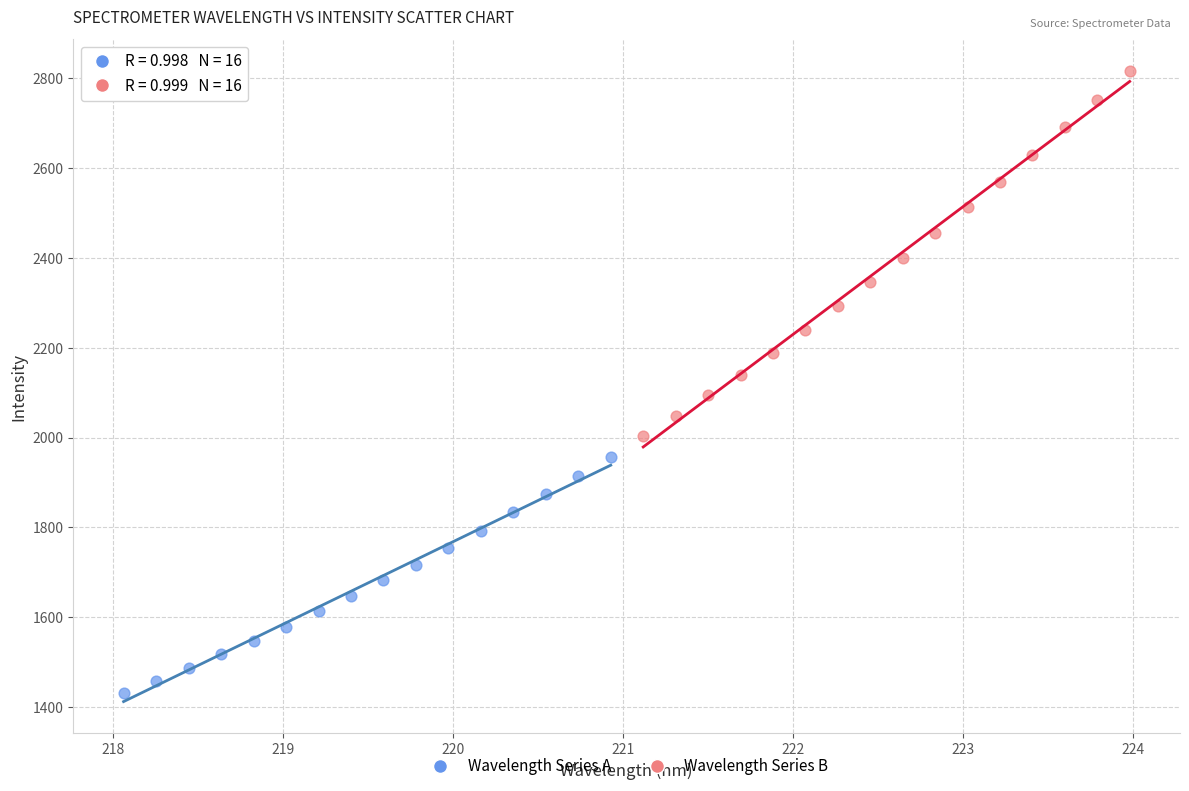

Which series contains the lowest Y value?

Wavelength Series A